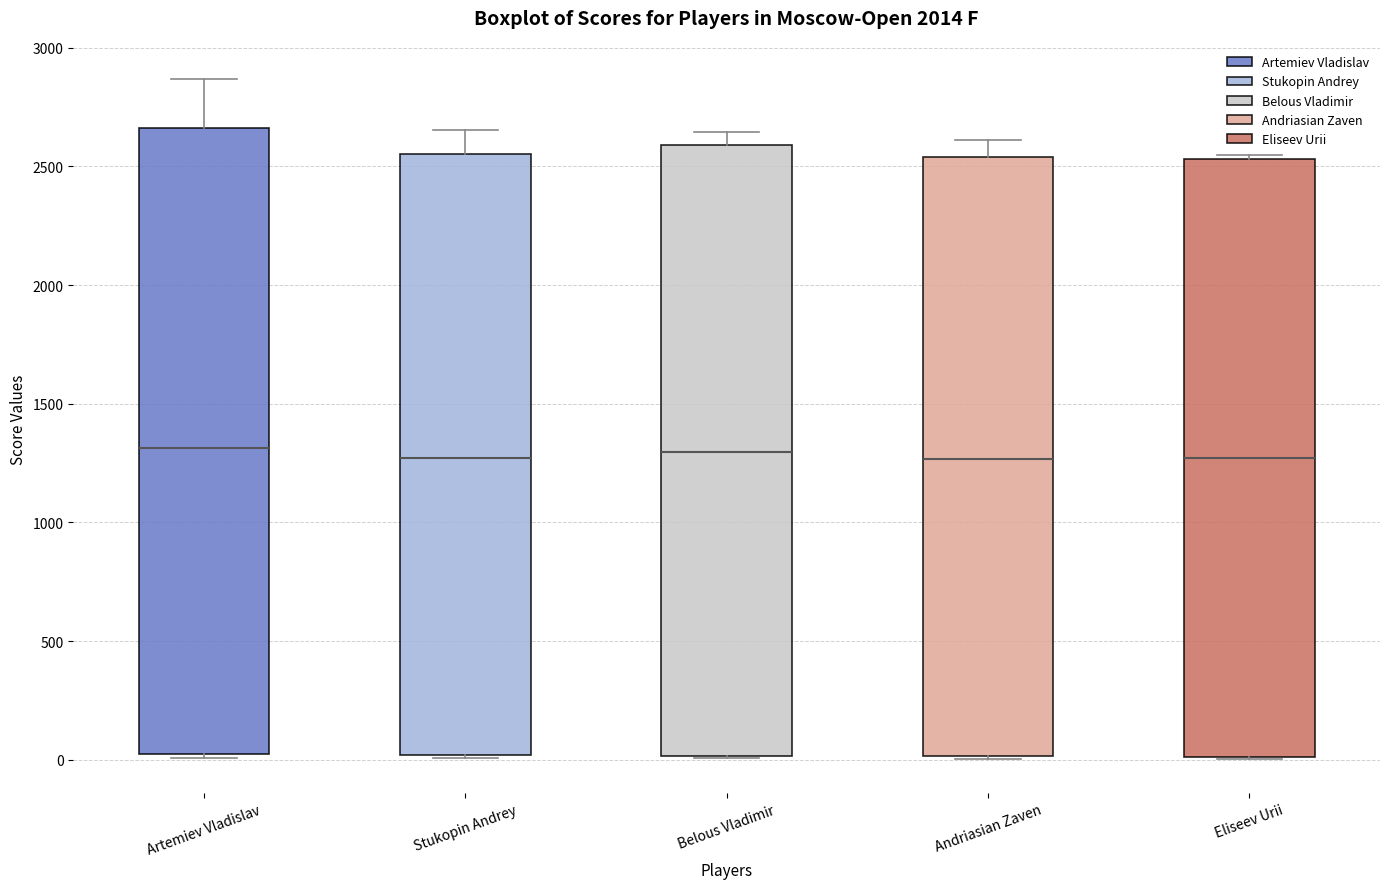

Reading left to right, read every box against the y-axis: the position of its median line, the range the box covers, and the ends of its whiskers. The values are not printed on the chart, so give them approximately, as read against the axis.

Artemiev Vladislav: median 1300, box 50 to 2650, whiskers 0 to 2850
Stukopin Andrey: median 1250, box 0 to 2550, whiskers 0 to 2650
Belous Vladimir: median 1300, box 0 to 2600, whiskers 0 to 2650
Andriasian Zaven: median 1250, box 0 to 2550, whiskers 0 to 2600
Eliseev Urii: median 1250, box 0 to 2550, whiskers 0 to 2550 (just above the box's upper edge)